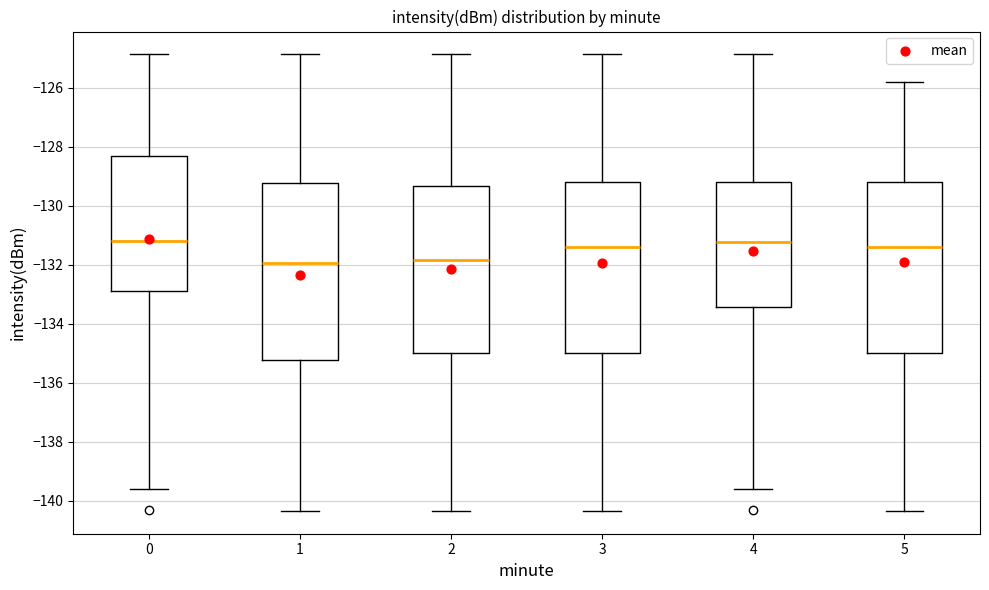

Reading left to right, read every box against the y-axis: the position of its median line, the range the box covers, and the ends of its whiskers. The values are not printed on the chart, so give them approximately, as read against the axis.

0: median -131.2, box -132.8 to -128.4, whiskers -139.6 to -124.8
1: median -132.0, box -135.2 to -129.2, whiskers -140.4 to -124.8
2: median -131.8, box -135.0 to -129.4, whiskers -140.4 to -124.8
3: median -131.4, box -135.0 to -129.2, whiskers -140.4 to -124.8
4: median -131.2, box -133.4 to -129.2, whiskers -139.6 to -124.8
5: median -131.4, box -135.0 to -129.2, whiskers -140.4 to -125.8